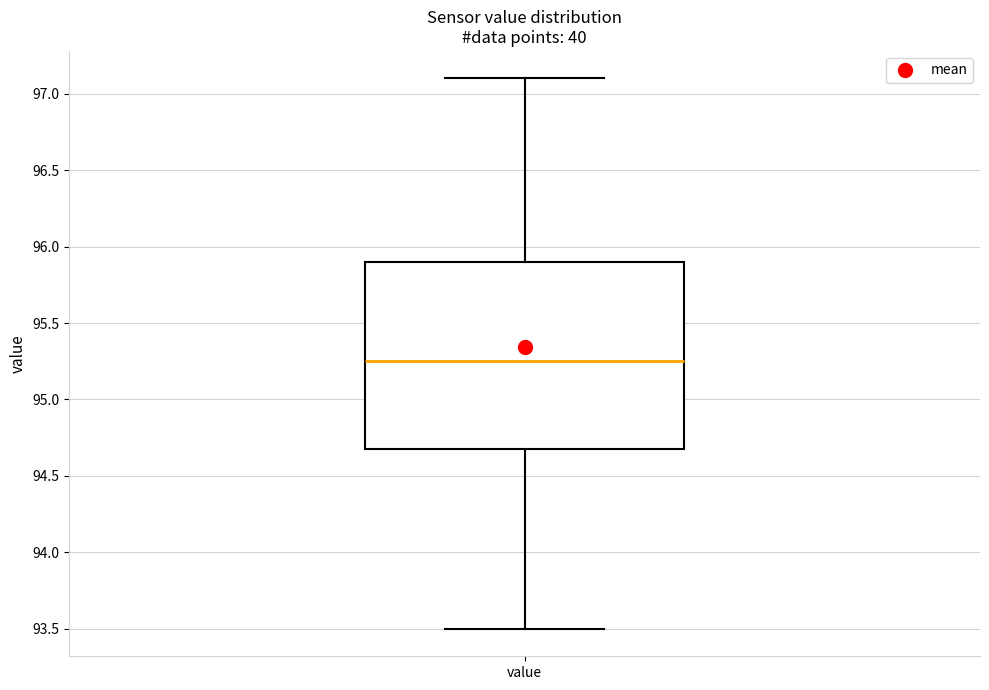

Transcribe this box plot: give where the median line is, the range the box spans, and where the two whiskers end, as read against the y-axis. The values are not printed on the chart, so give them approximately, as read against the axis.

median 95.25, box 94.70 to 95.90, whiskers 93.50 to 97.10